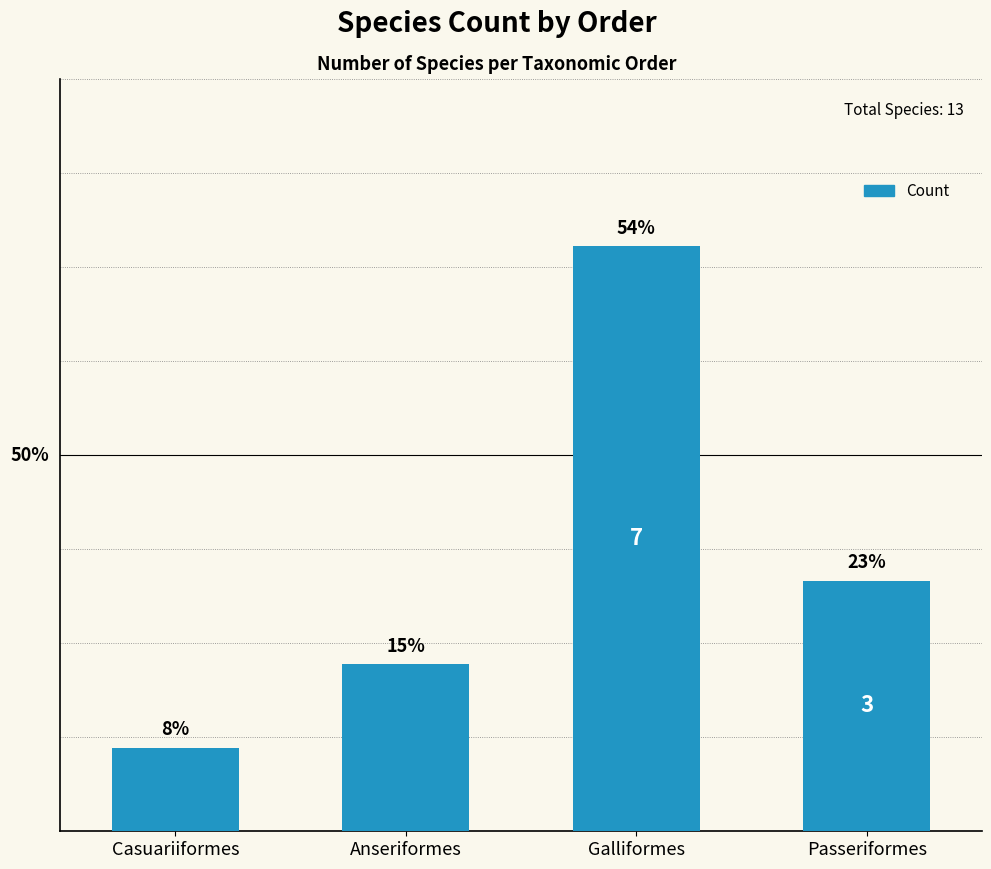

Reading right to left, list all the values displayed in this chart.

Passeriformes=3	Galliformes=7	Anseriformes=2	Casuariiformes=1